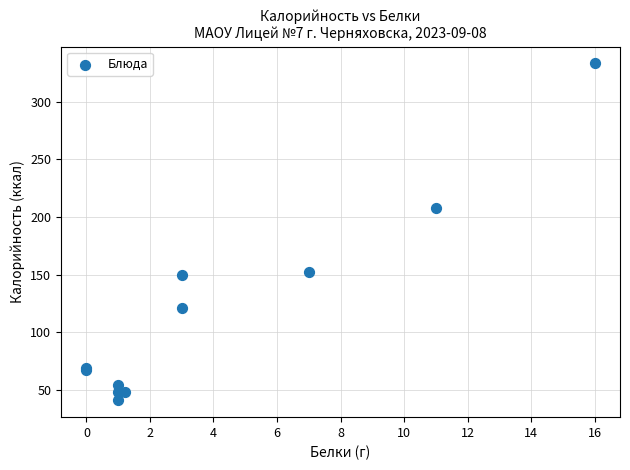

What Y value in the scatter plot is closest to 187?

208.0